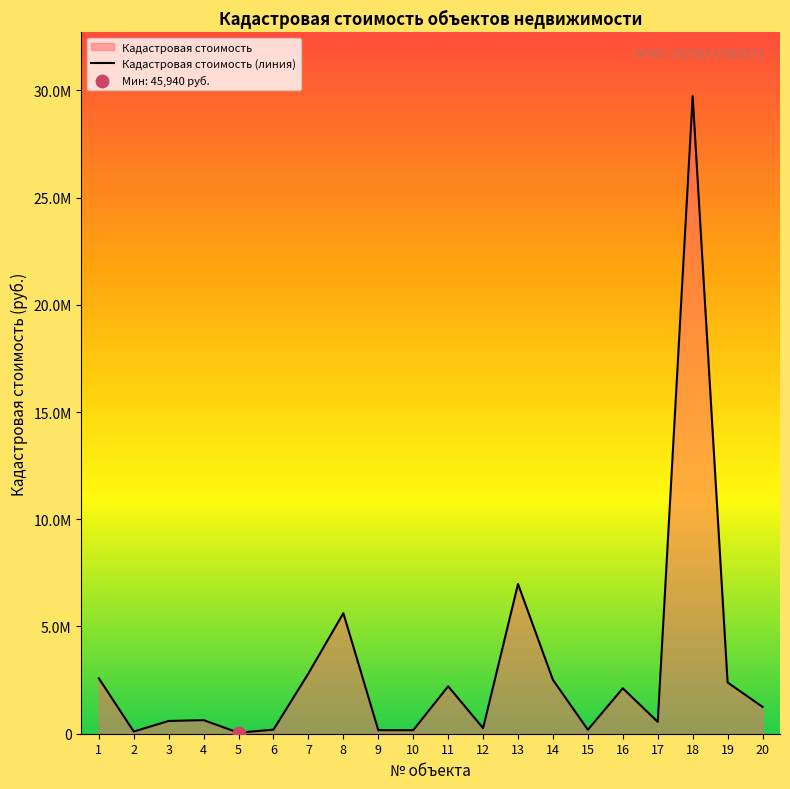

Between 11 and 18, which is larger?

18